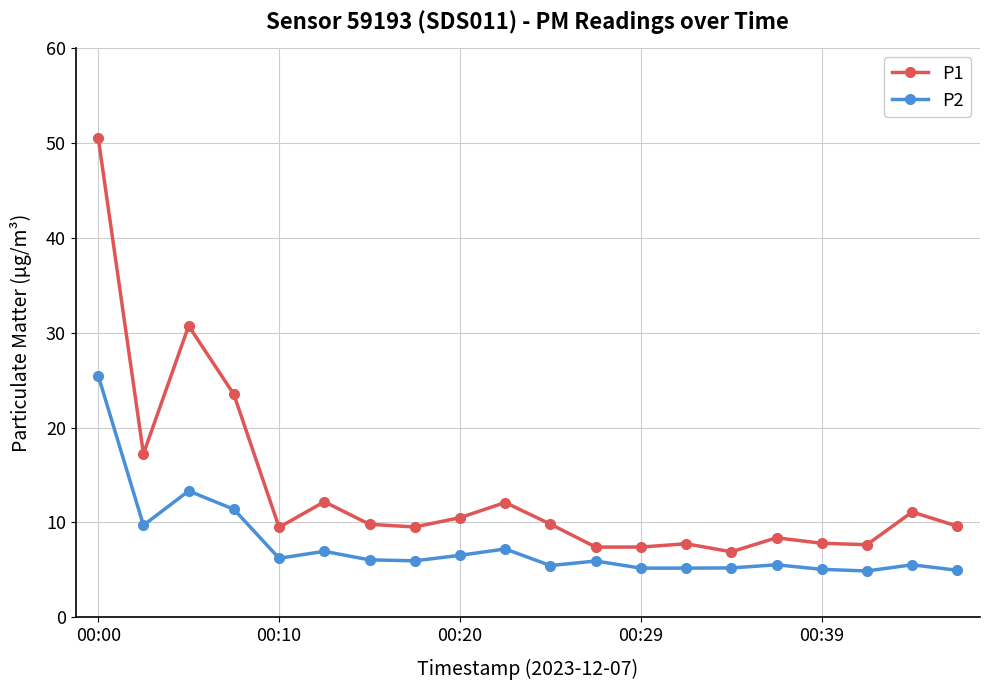

What is the value of the P2 point at the 18th from the left?

4.9